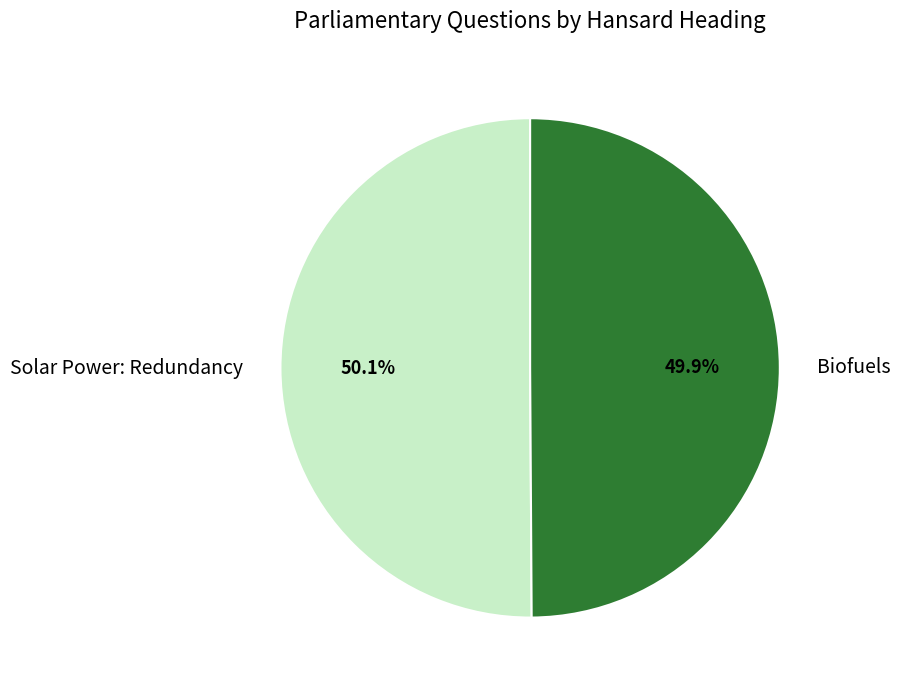

What is the ratio of the value at Biofuels to the value at Solar Power: Redundancy?

1.0